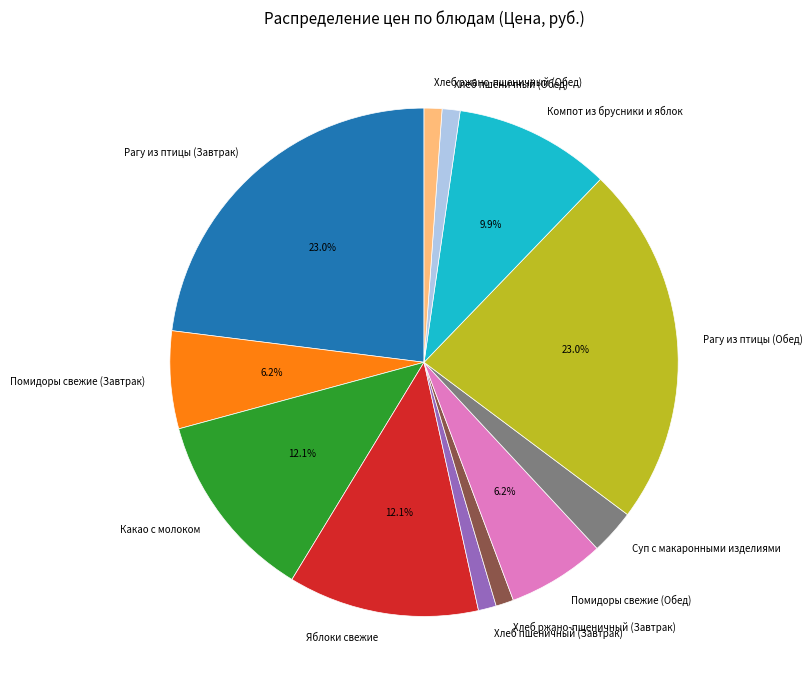

Is Яблоки свежие the majority of the pie?

No